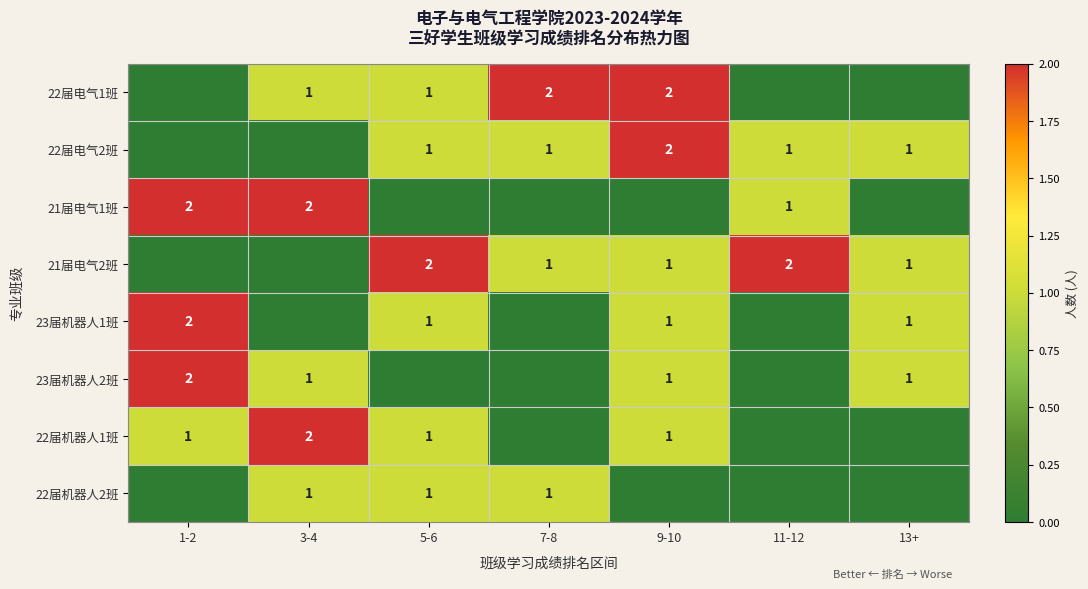

The 22届机器人1班 series shows 2 at 9-10. True or false?

False